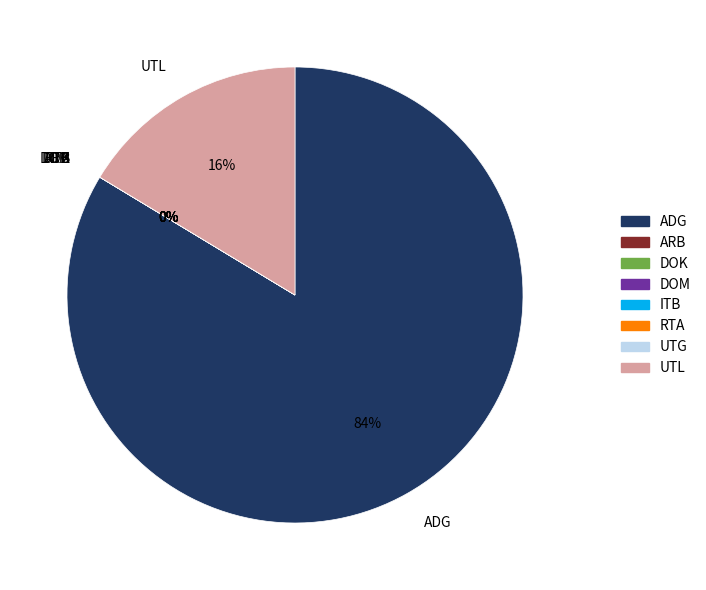

Does any single category account for the majority?

Yes